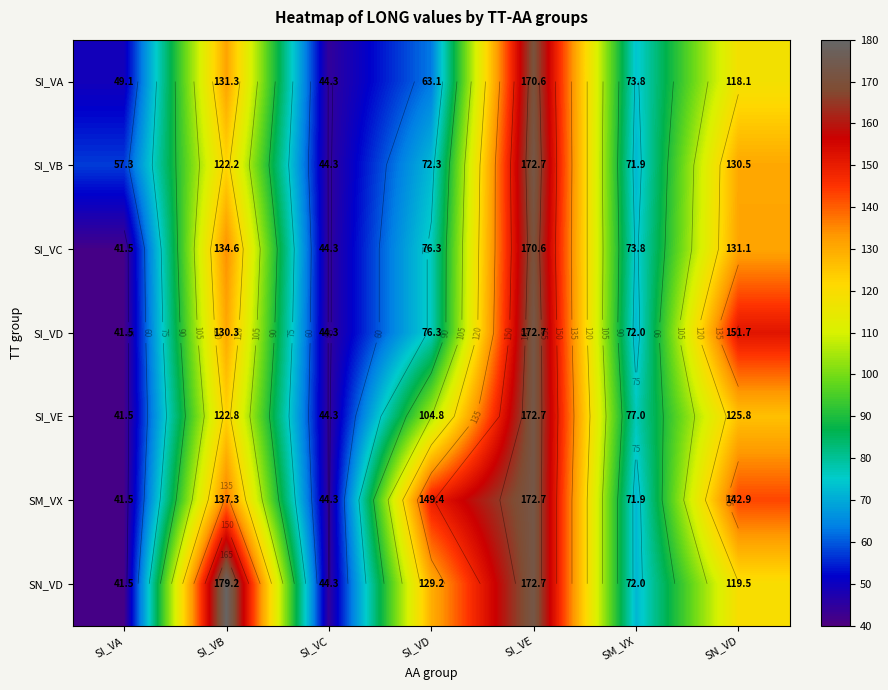

What is the sum of all SN_VD values?

758.4